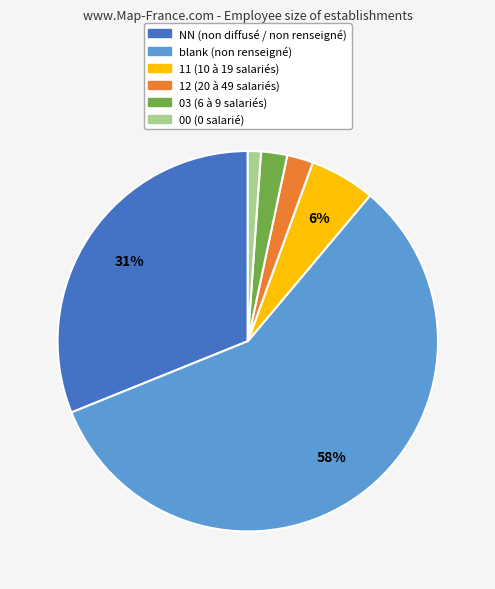

To the nearest percent, what is the difference between the largest and smallest slice percentages?

57%